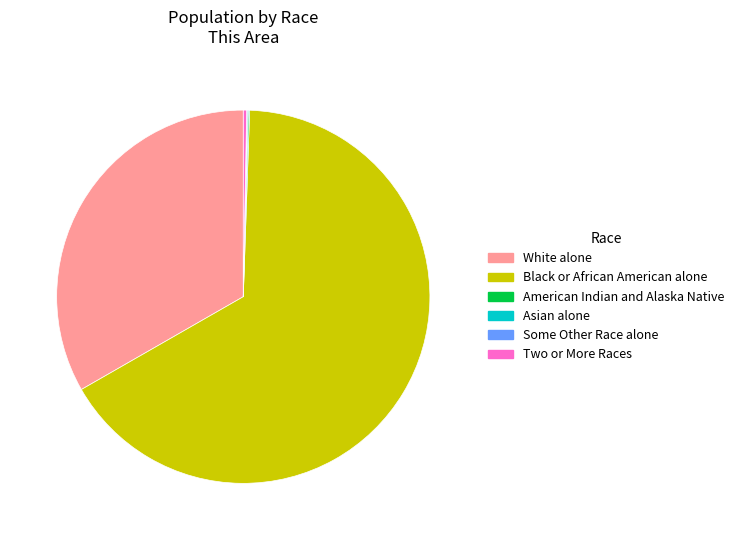

Is the sum of White alone and Two or More Races greater than half?

No